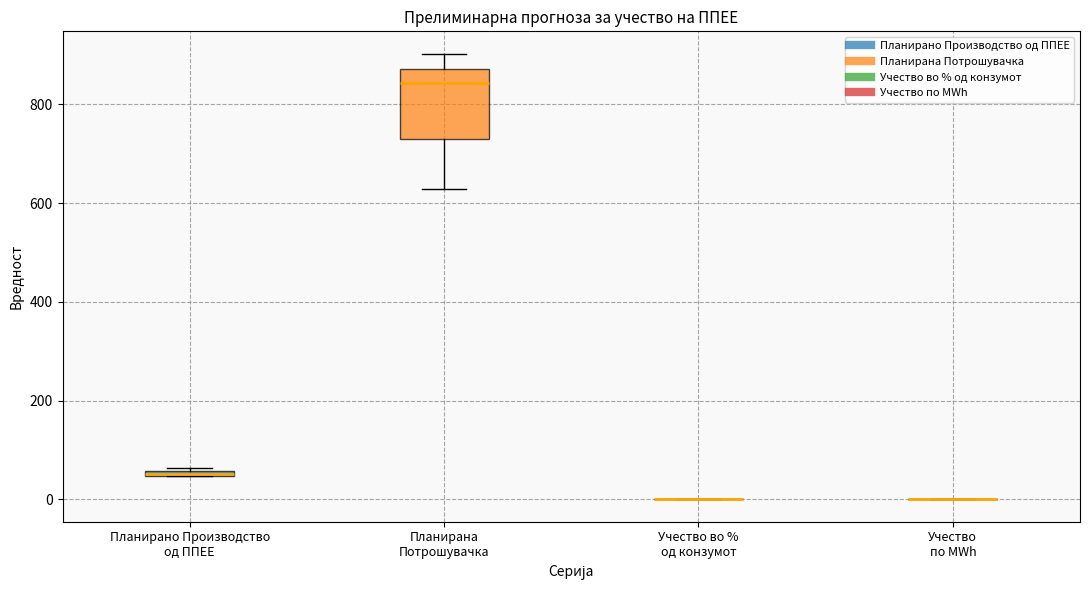

Which box is the tallest, from its lower edge to its upper edge?

Планирана Потрошувачка